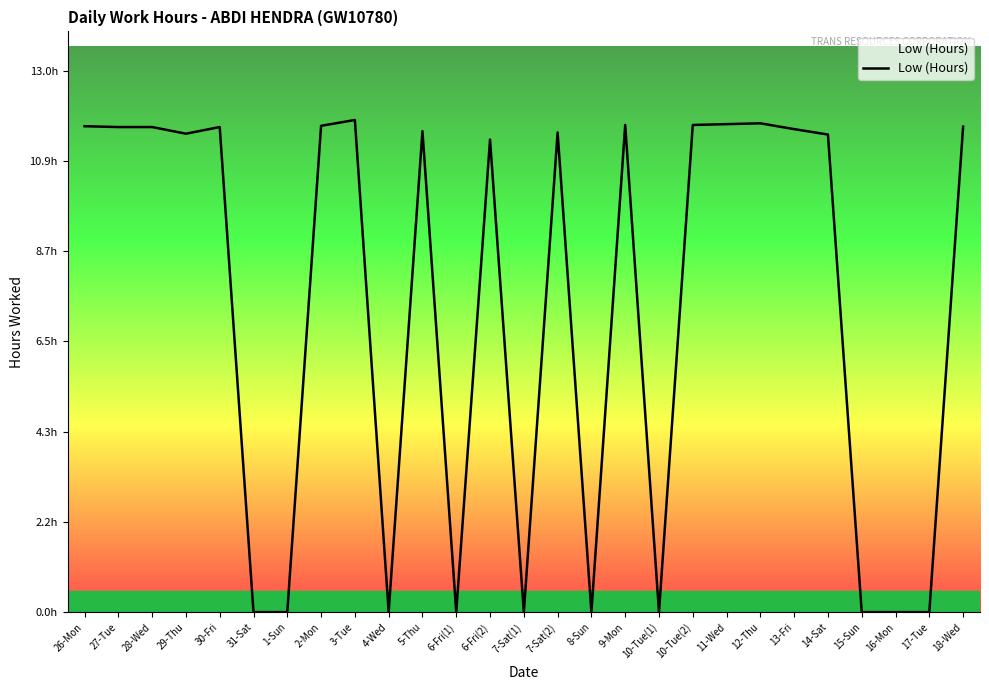

Which has a higher value, 13-Fri or 30-Fri?

30-Fri